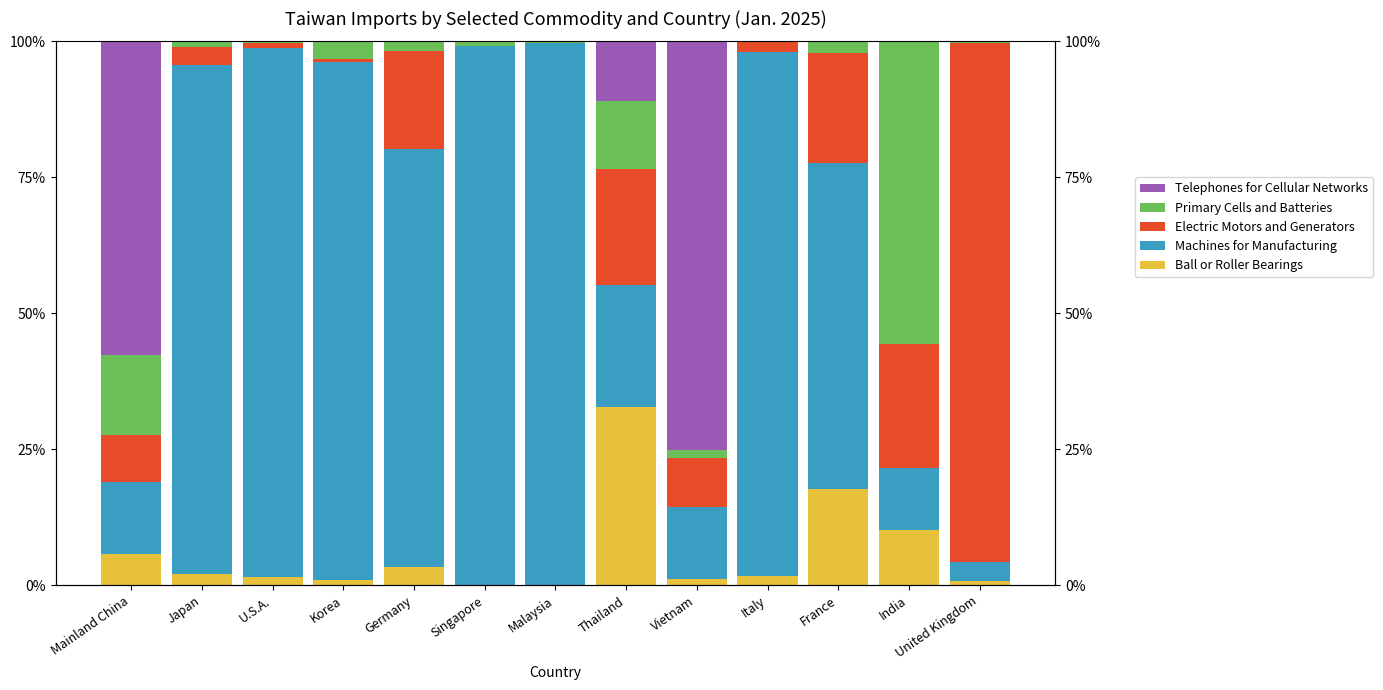

What is the maximum value shown in the chart?

1.0